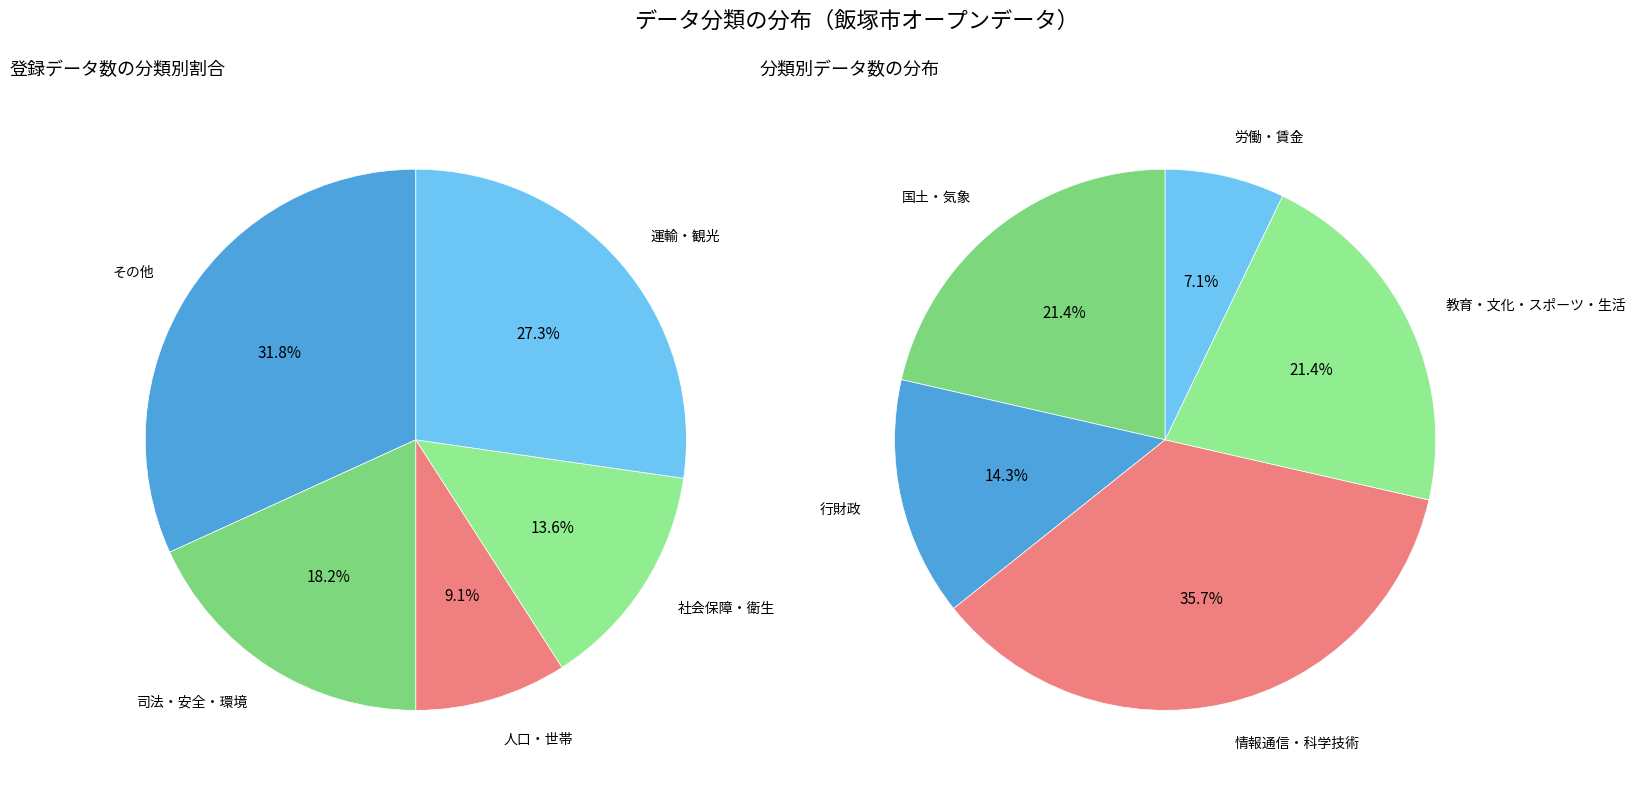

How many segments does this pie chart have?

10